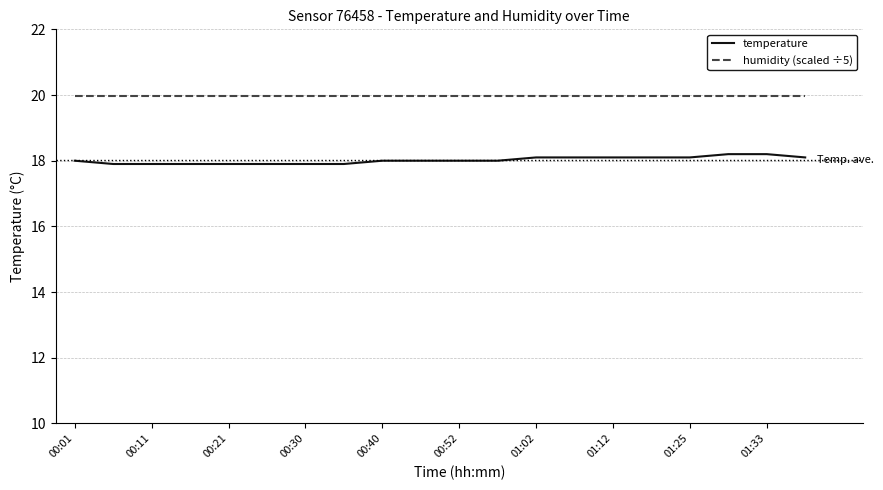

Which series has the largest total across all categories?

humidity (scaled ÷5)